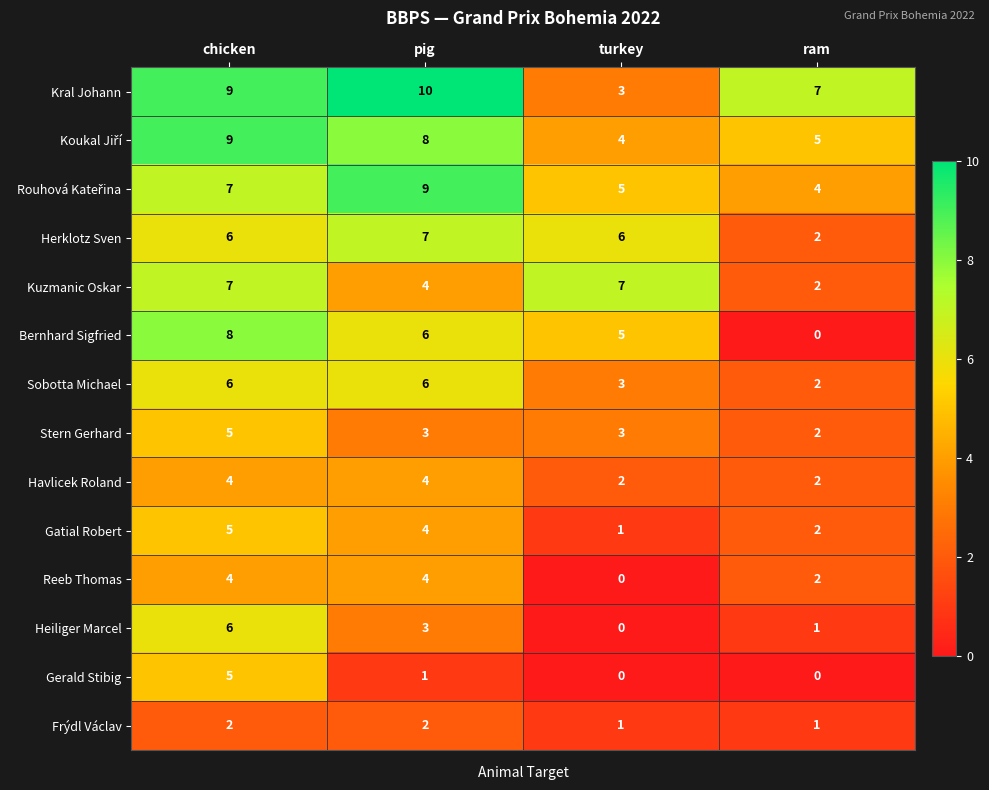

What is the sum of all Kuzmanic Oskar values?

20